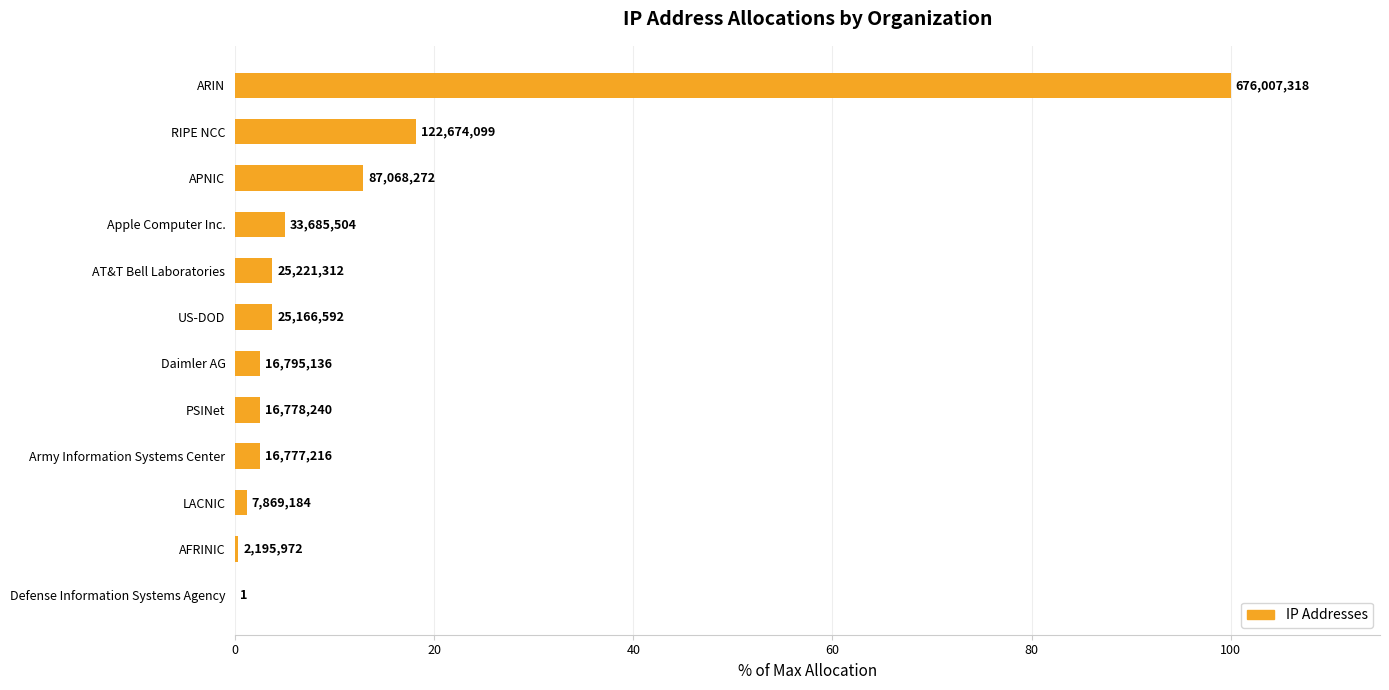

How many bars are there in total?

12